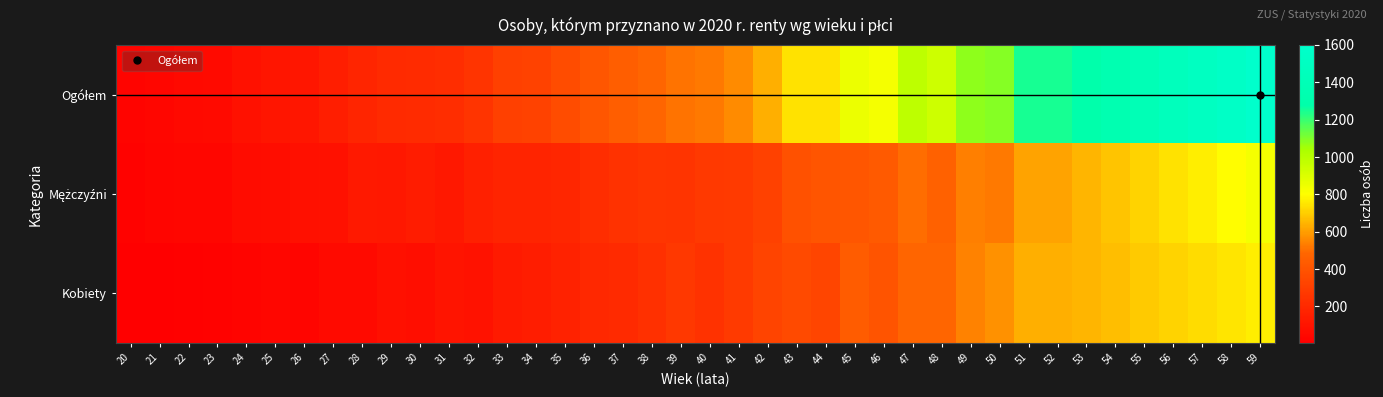

At how many categories does at least one series exceed 1112?

9